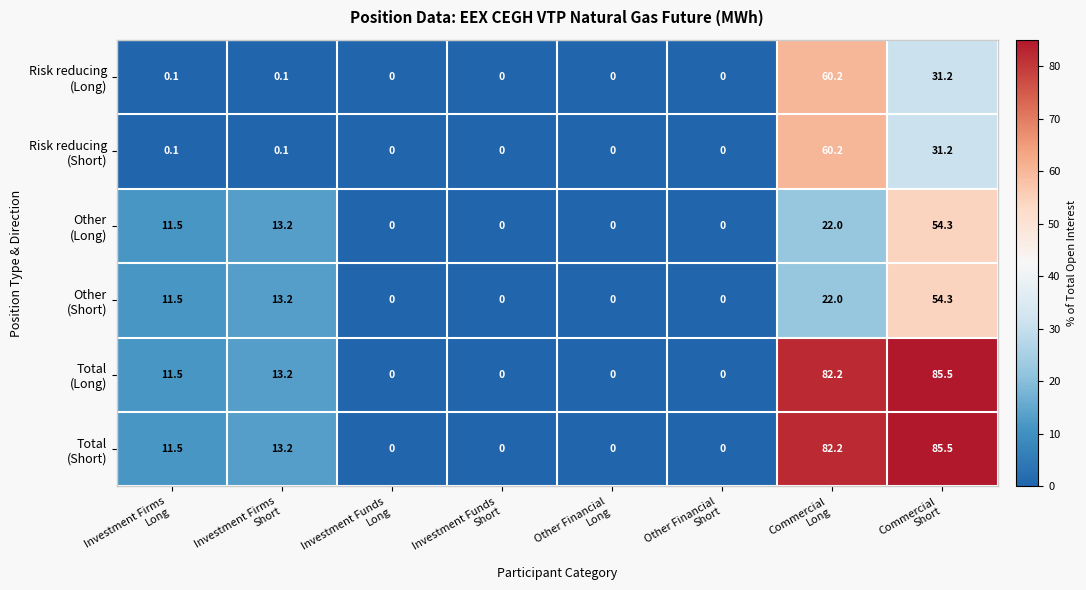

What is the greatest value displayed?

85.5